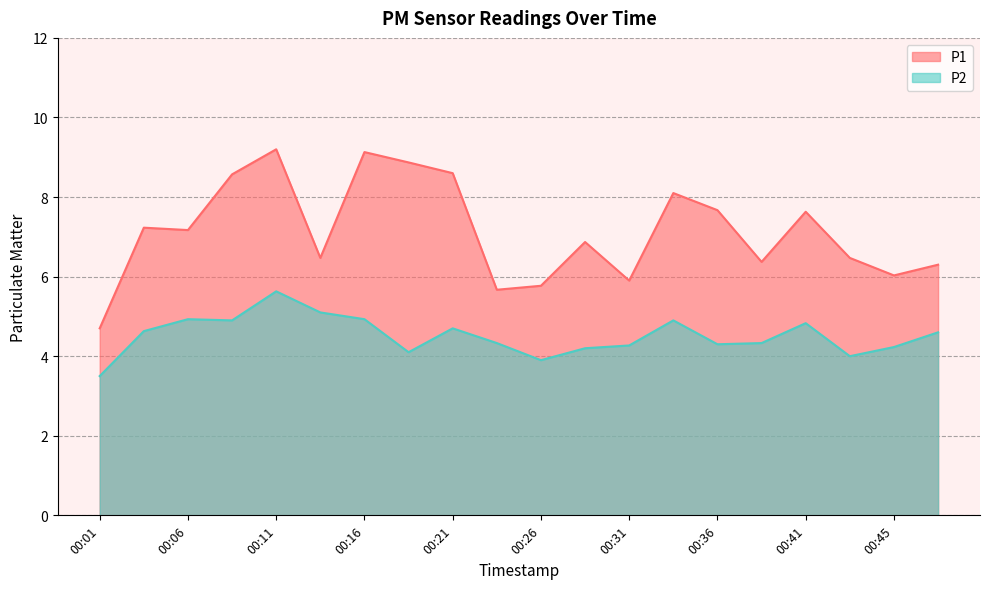

Reading right to left, extract all data points from this chart.

P1: 6.3	6.0	6.5	7.6	6.4	7.7	8.1	5.9	6.9	5.8	5.7	8.6	8.9	9.1	6.5	9.2	8.6	7.2	7.2	4.7
P2: 4.6	4.2	4.0	4.8	4.3	4.3	4.9	4.3	4.2	3.9	4.3	4.7	4.1	4.9	5.1	5.6	4.9	4.9	4.6	3.5